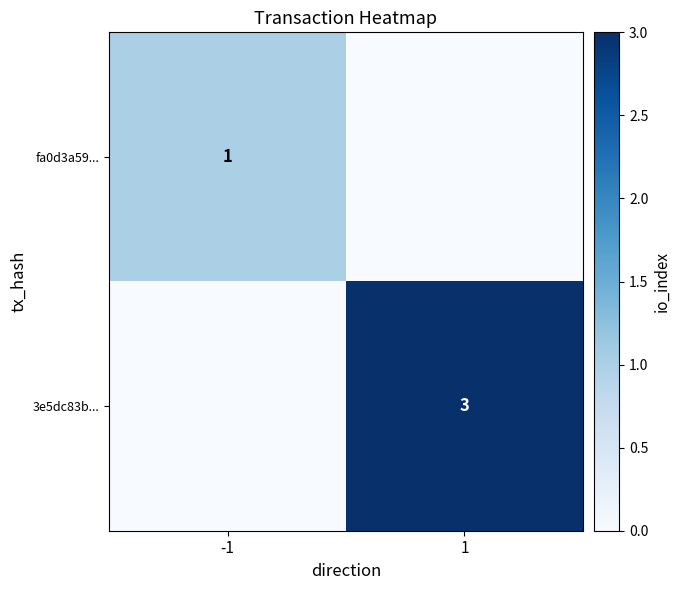

At which category is the sum across all series the highest?

1